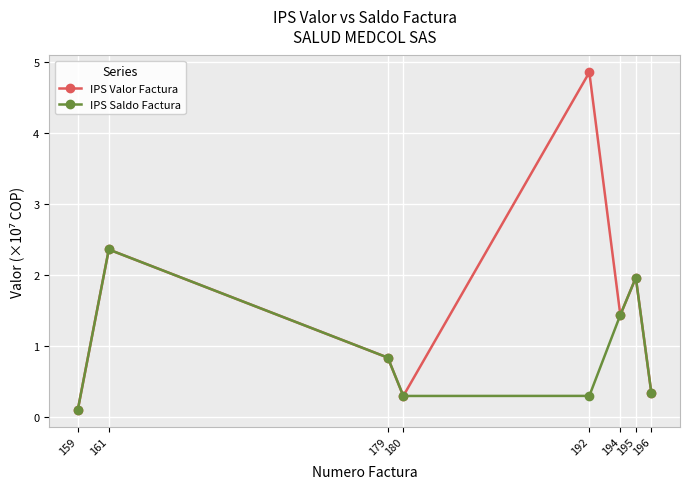

At 192, list the series in order from smallest to largest.

IPS Saldo Factura, IPS Valor Factura